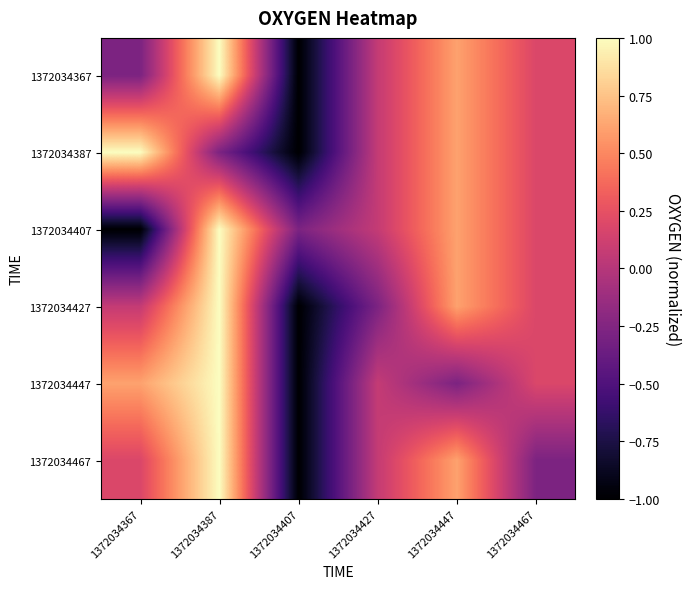

Reading left to right, extract all data points from this chart.

1372034367: 1372034367=-0.3	1372034387=1.0	1372034407=-1.0	1372034427=0.1	1372034447=0.6	1372034467=0.2
1372034387: 1372034367=1.0	1372034387=-0.3	1372034407=-1.0	1372034427=0.1	1372034447=0.6	1372034467=0.2
1372034407: 1372034367=-1.0	1372034387=1.0	1372034407=-0.3	1372034427=0.1	1372034447=0.6	1372034467=0.2
1372034427: 1372034367=0.1	1372034387=1.0	1372034407=-1.0	1372034427=-0.3	1372034447=0.6	1372034467=0.2
1372034447: 1372034367=0.6	1372034387=1.0	1372034407=-1.0	1372034427=0.1	1372034447=-0.3	1372034467=0.2
1372034467: 1372034367=0.2	1372034387=1.0	1372034407=-1.0	1372034427=0.1	1372034447=0.6	1372034467=-0.3